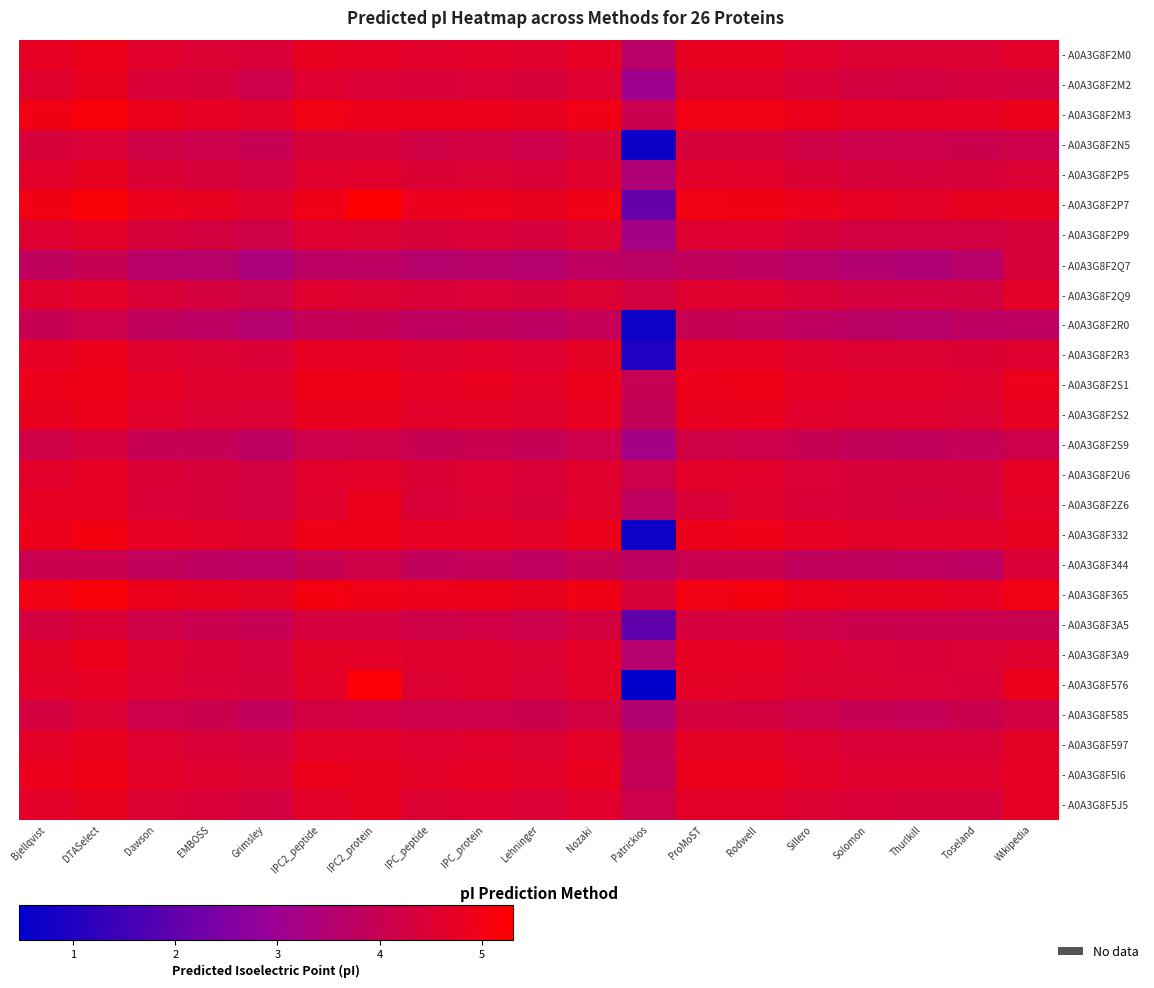

Which series has the largest range (max minus min)?

- A0A3G8F576